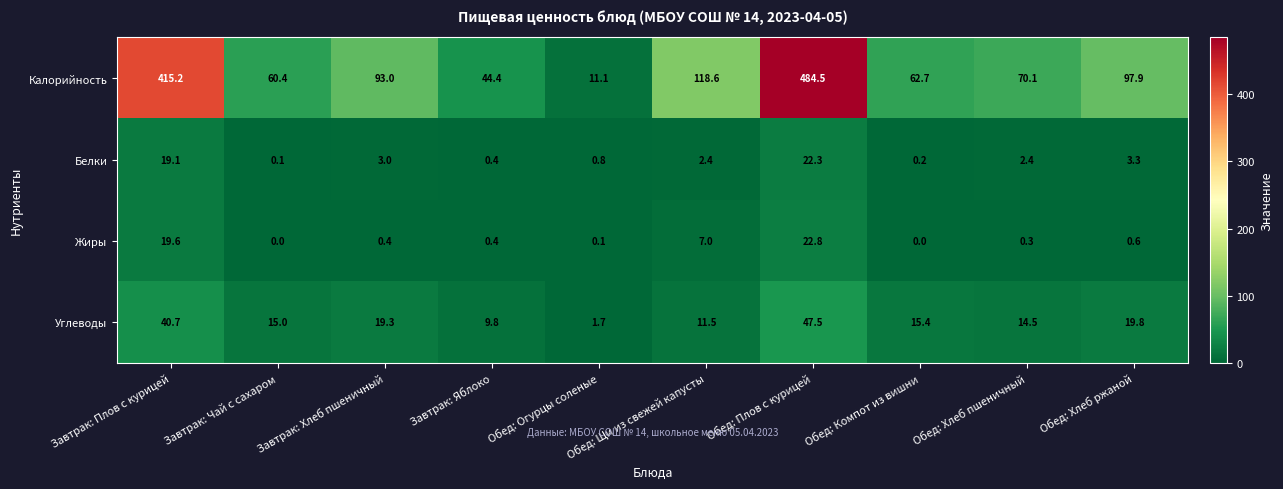

The Углеводы series shows 6.7 at Завтрак: Чай с сахаром. True or false?

False